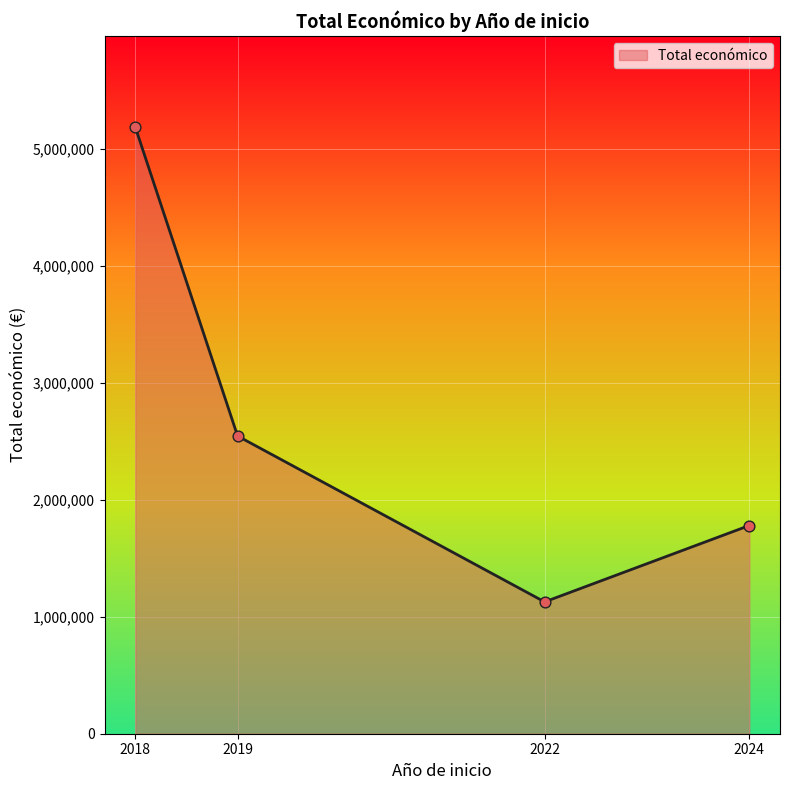

What is the change in value from 2019 to 2022?

-1418306